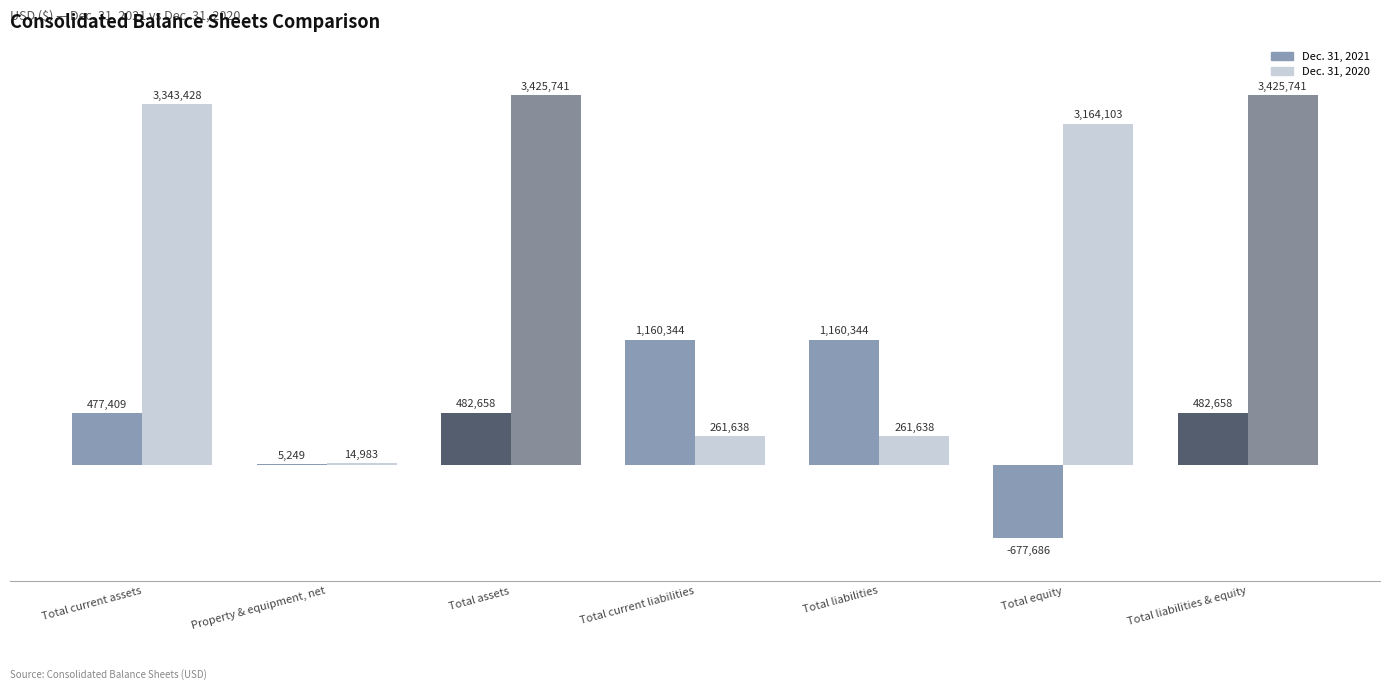

How many data points in Dec. 31, 2020 are above 3164103?

3